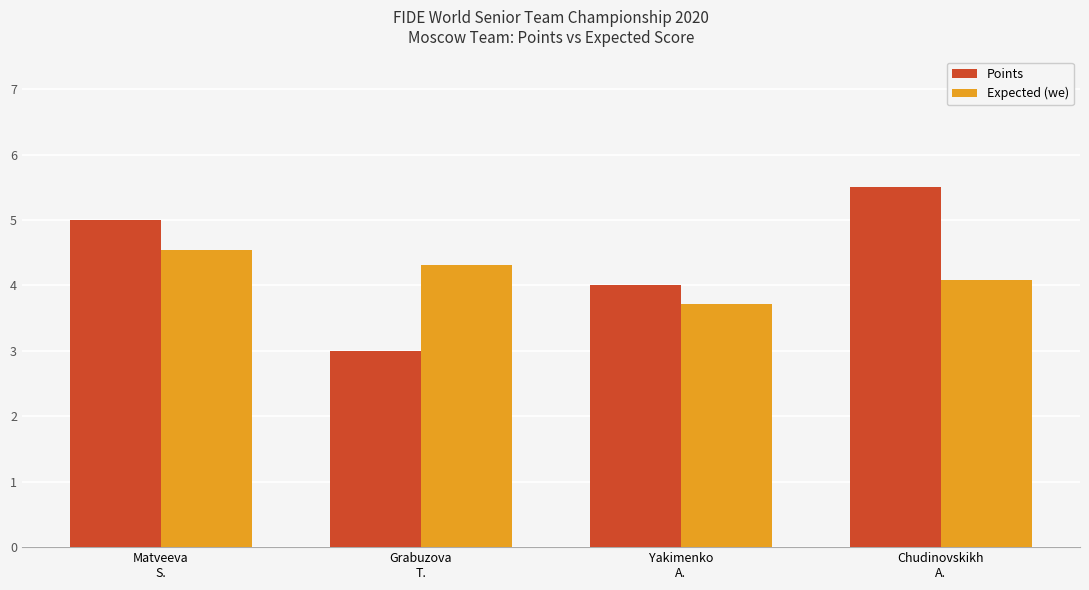

What is the minimum value for Points?

3.0